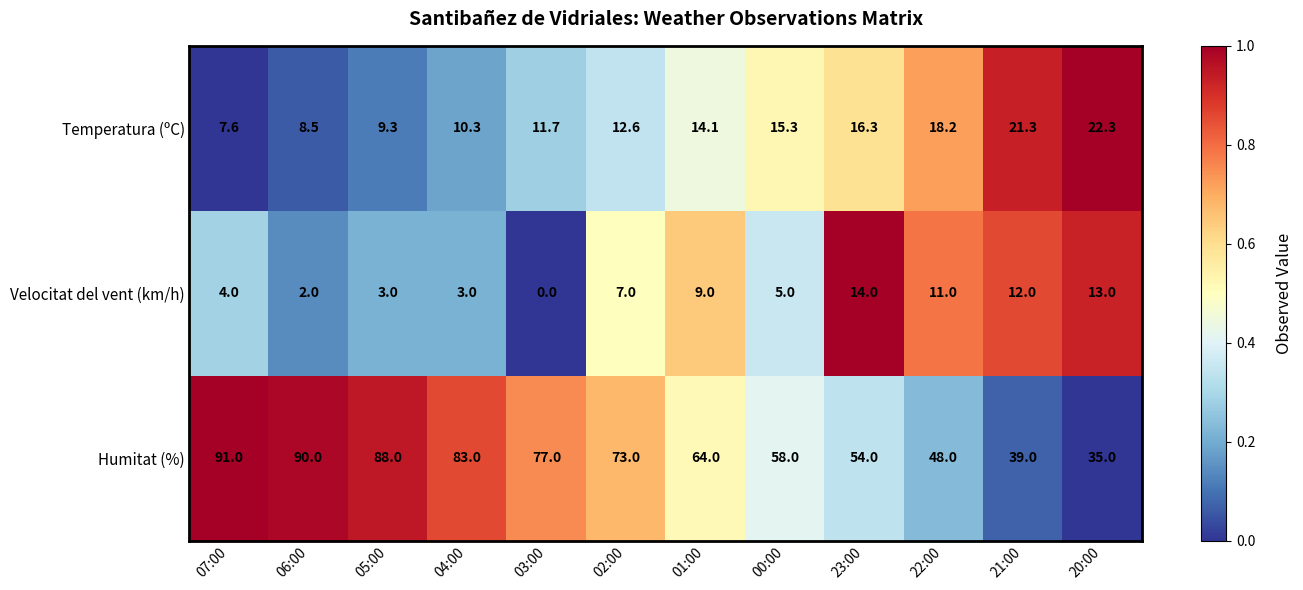

What is the total value across all series at 03:00?

88.7